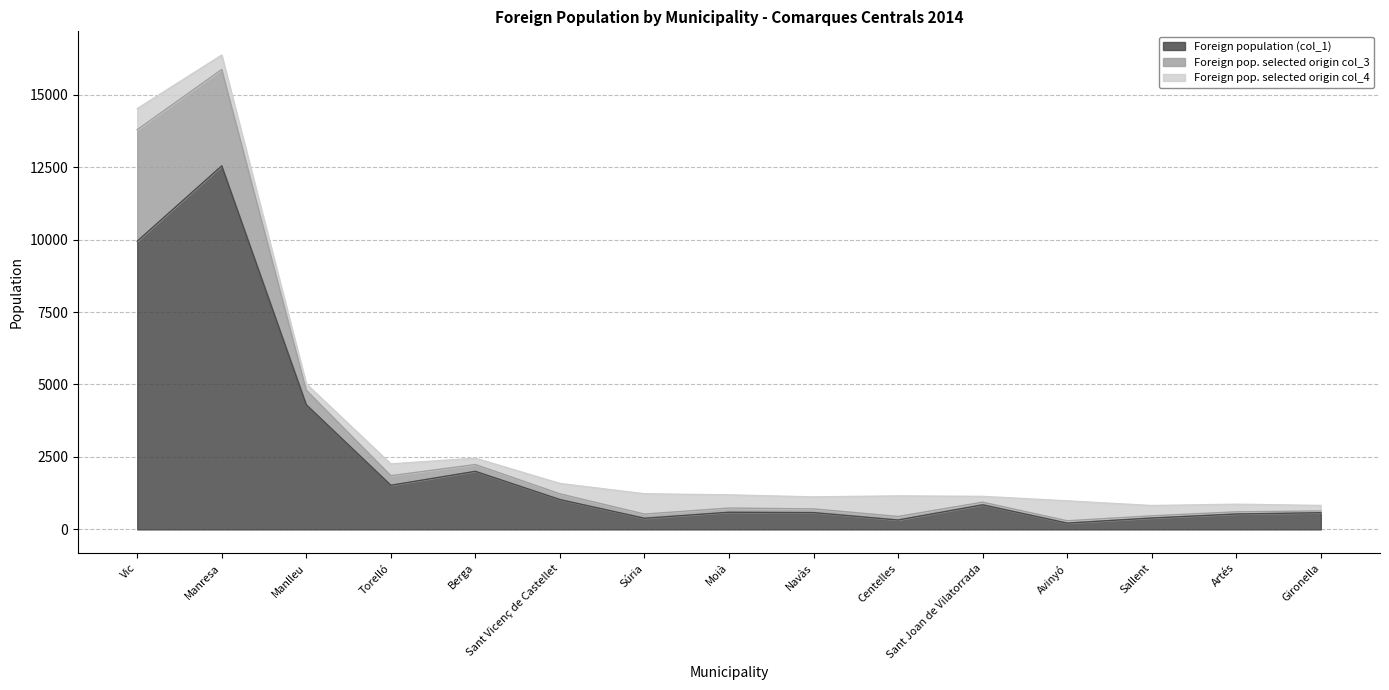

True or false: Foreign pop. selected origin col_3 and Foreign population (col_1) cross at least once.

False